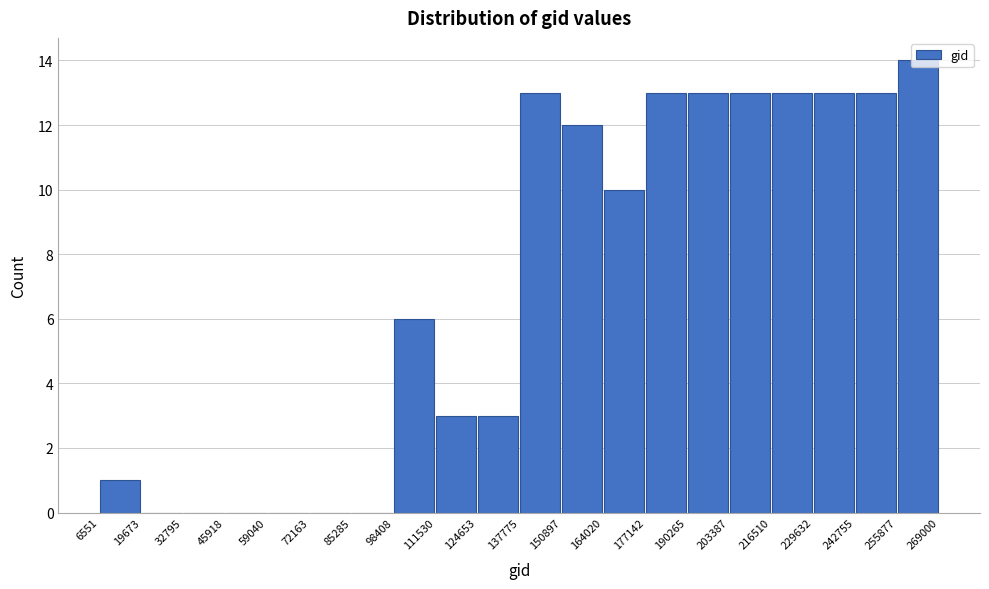

Reading left to right, list every bar in this chart as the range it spans on the x-axis followed by its height. The values are not printed on the chart, so give them approximately, as read against the axis.

6551 to 19673: 1
19673 to 32795: 0
32795 to 45918: 0
45918 to 59040: 0
59040 to 72163: 0
72163 to 85285: 0
85285 to 98408: 0
98408 to 111530: 6
111530 to 124653: 3
124653 to 137775: 3
137775 to 150897: 13
150897 to 164020: 12
164020 to 177142: 10
177142 to 190265: 13
190265 to 203387: 13
203387 to 216510: 13
216510 to 229632: 13
229632 to 242755: 13
242755 to 255877: 13
255877 to 269000: 14